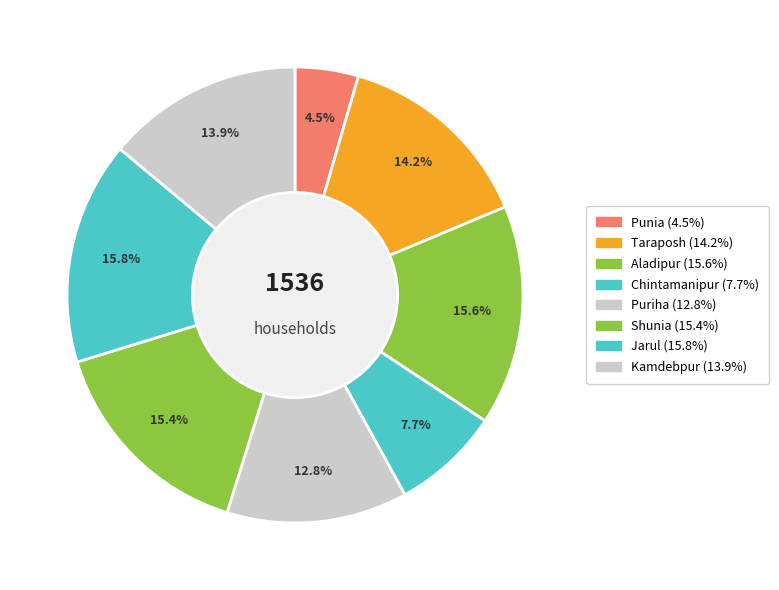

What percentage is the Kamdebpur slice, to the nearest percent?

14%